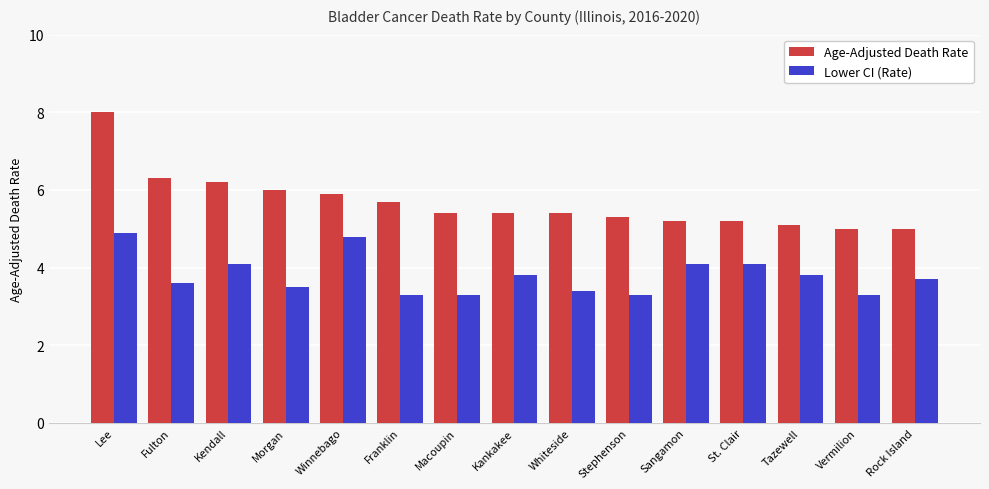

The value of Lower CI (Rate) at Morgan is 1.4. True or false?

False